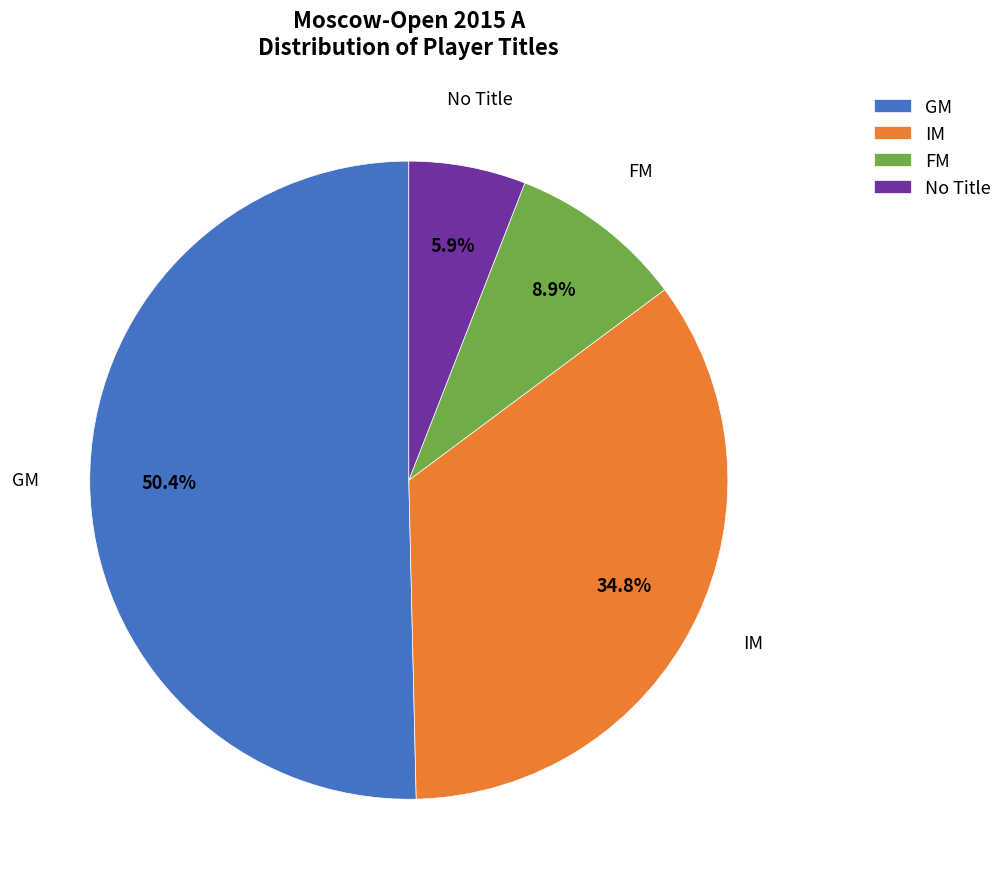

Rank the categories by value from lowest to highest.

No Title, FM, IM, GM